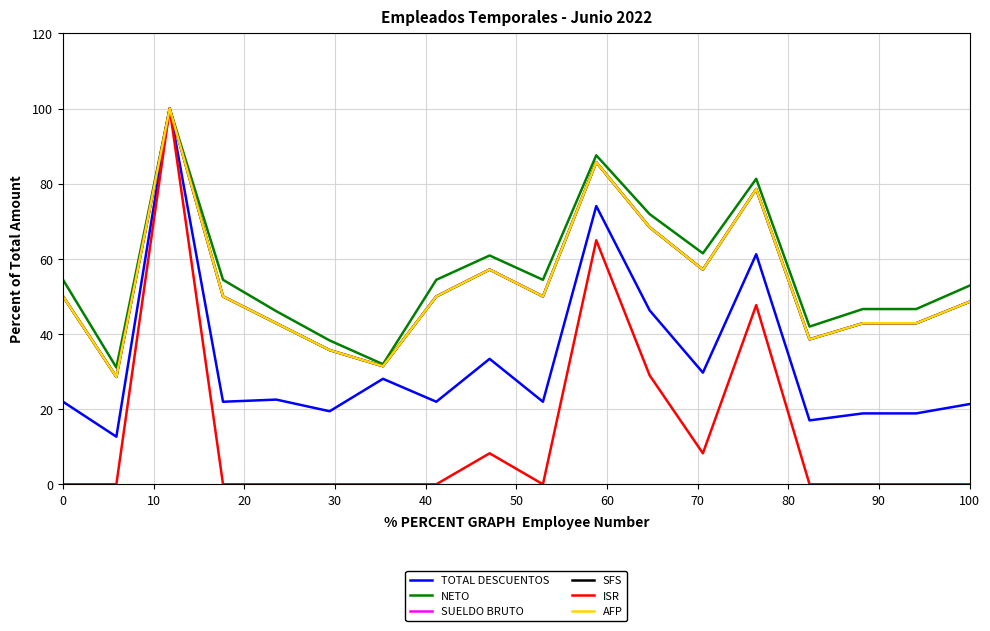

Does the chart have visible grid lines?

Yes